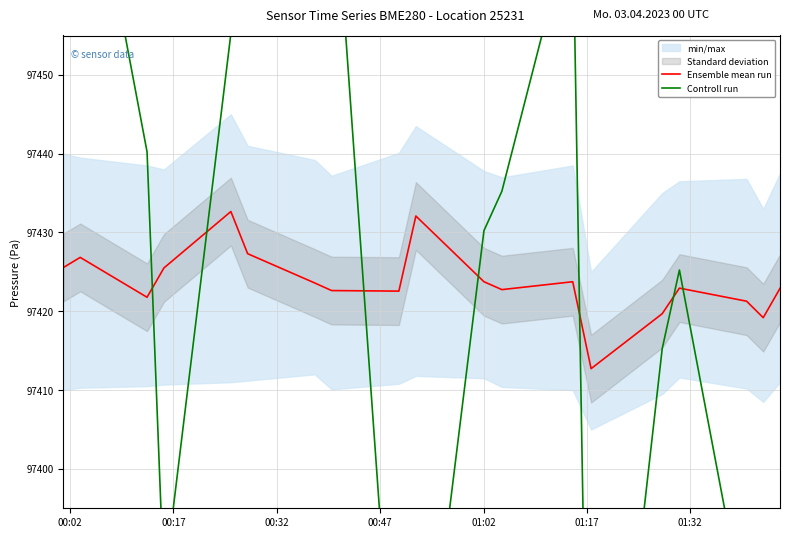

What is the highest value of the Ensemble mean run series?

97432.7